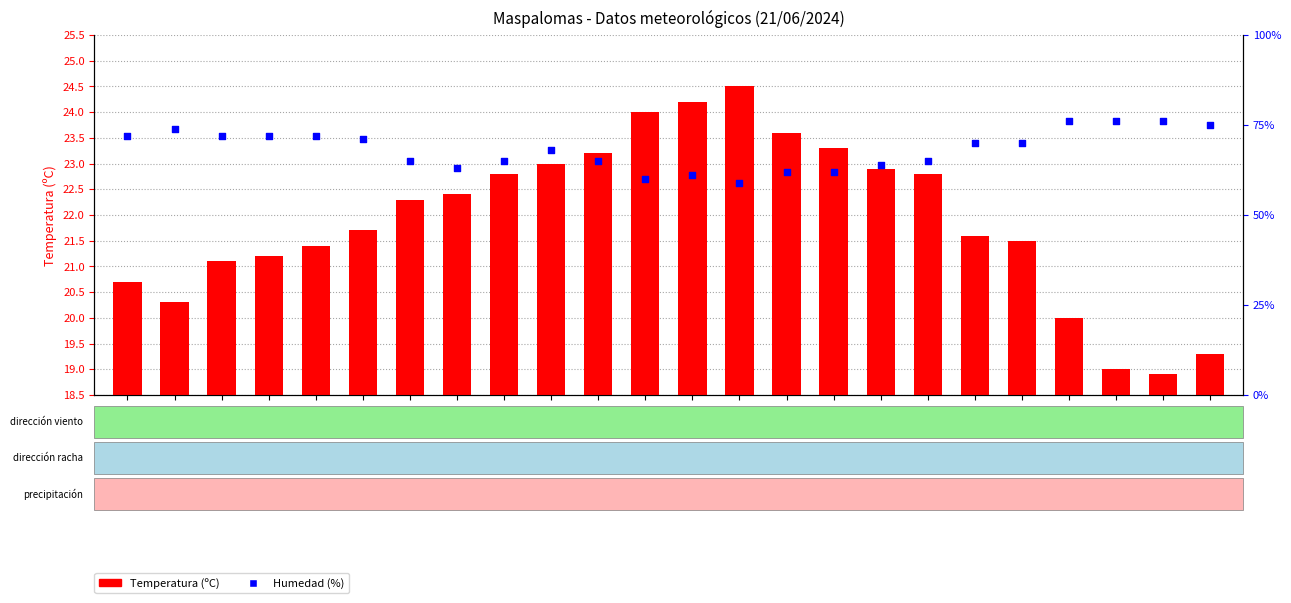

At how many categories does at least one series exceed 26?

24